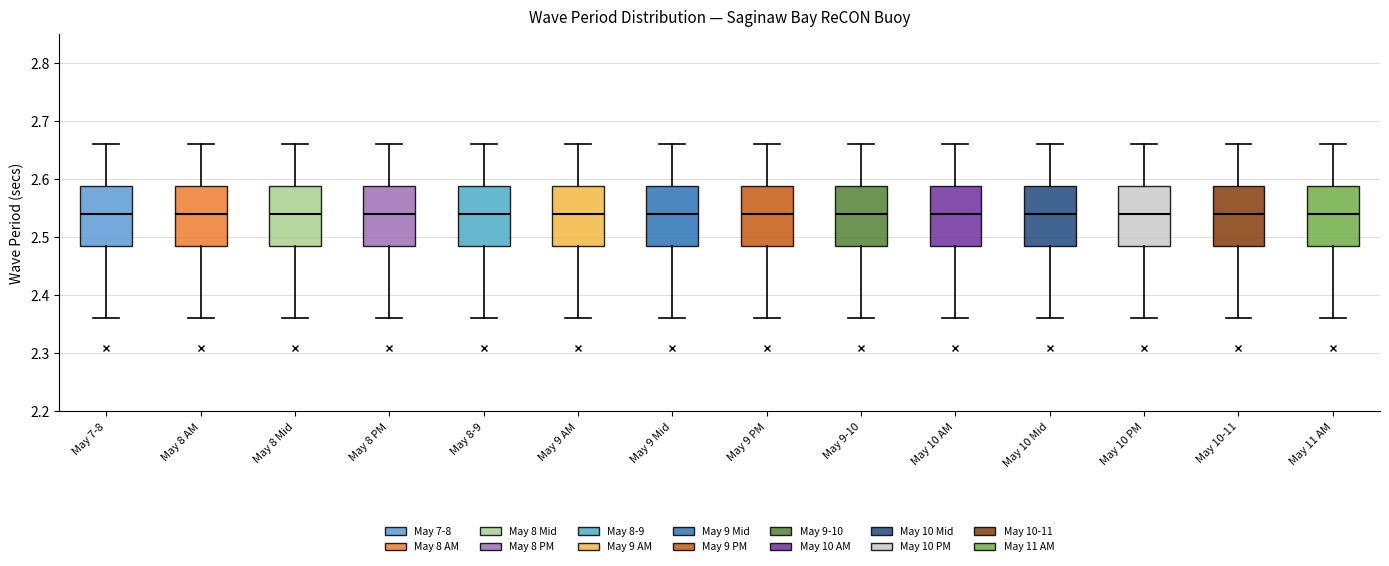

Where is the lower edge of the box for May 9 PM on the y-axis? The values are not printed on the chart, so give them approximately, as read against the axis.

2.49